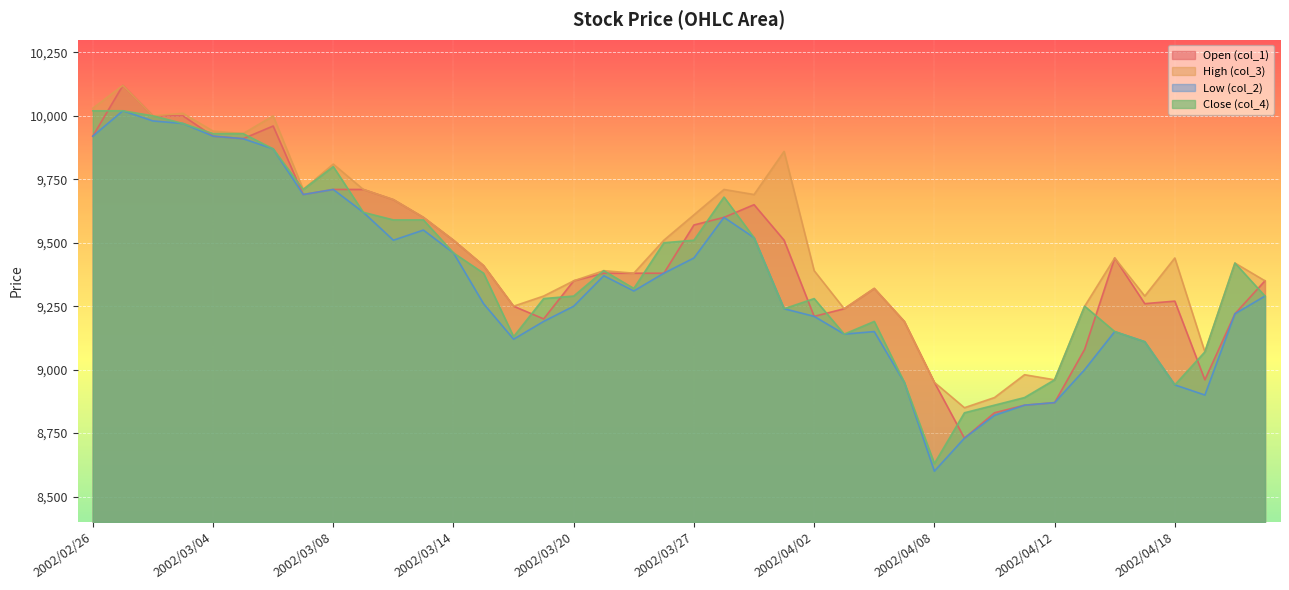

What is the difference between the highest and lowest values at 2002/04/19?

170